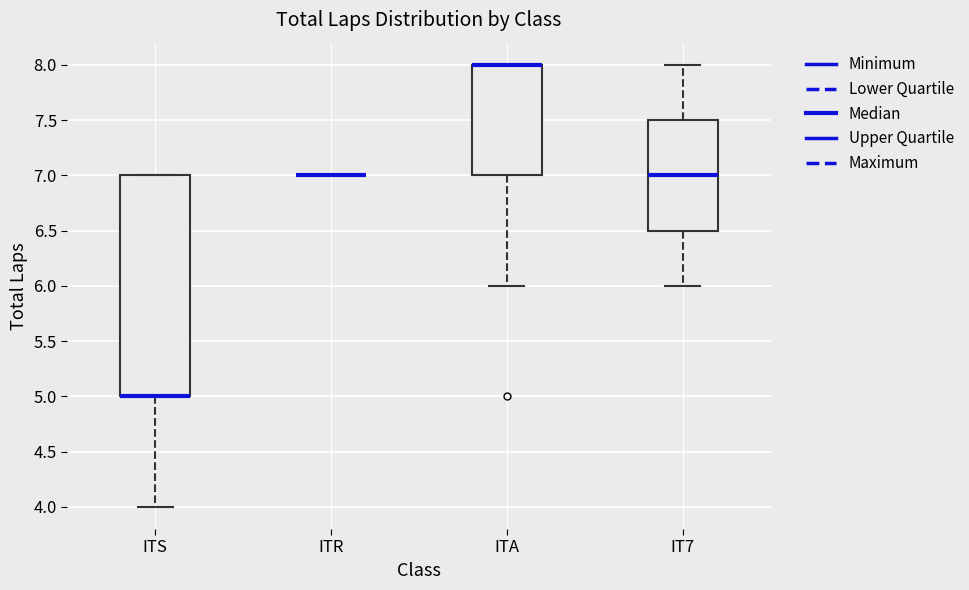

Comparing the boxes themselves (not the whiskers), which one is the tallest?

ITS